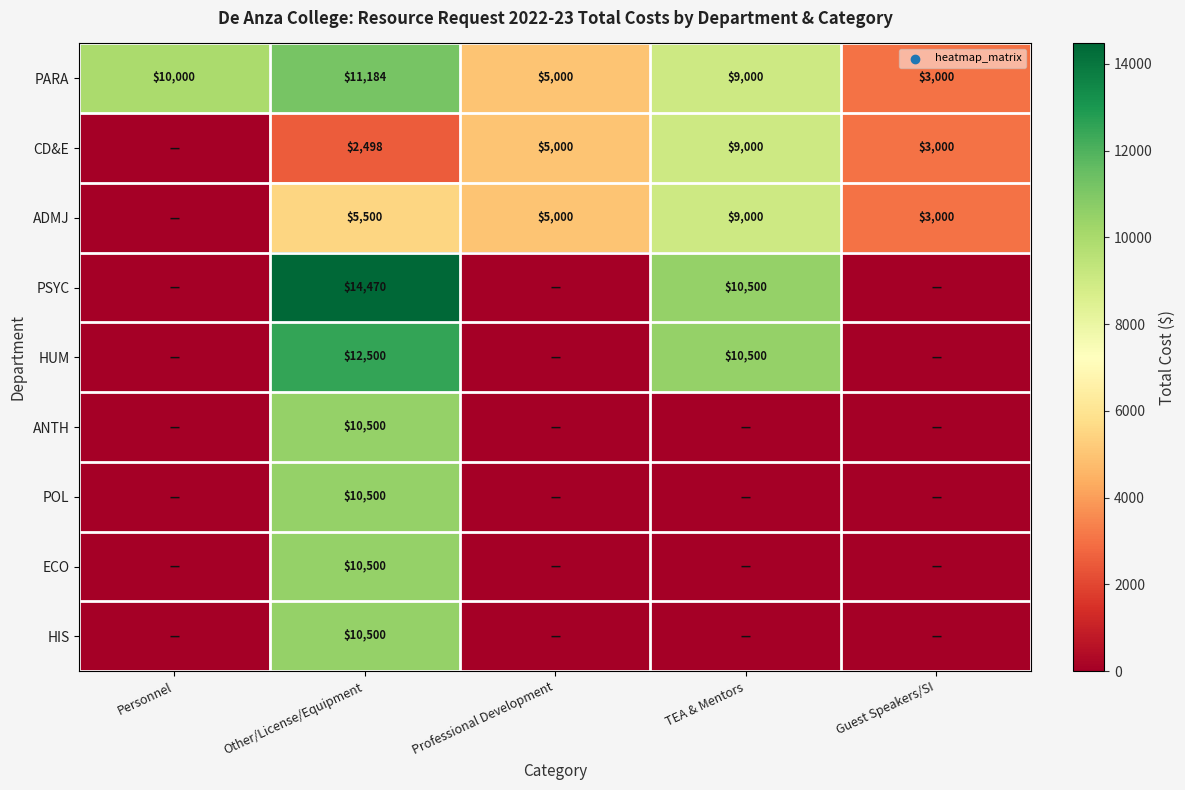

What is the spread (max minus min) of values at Guest Speakers/SI?

3000